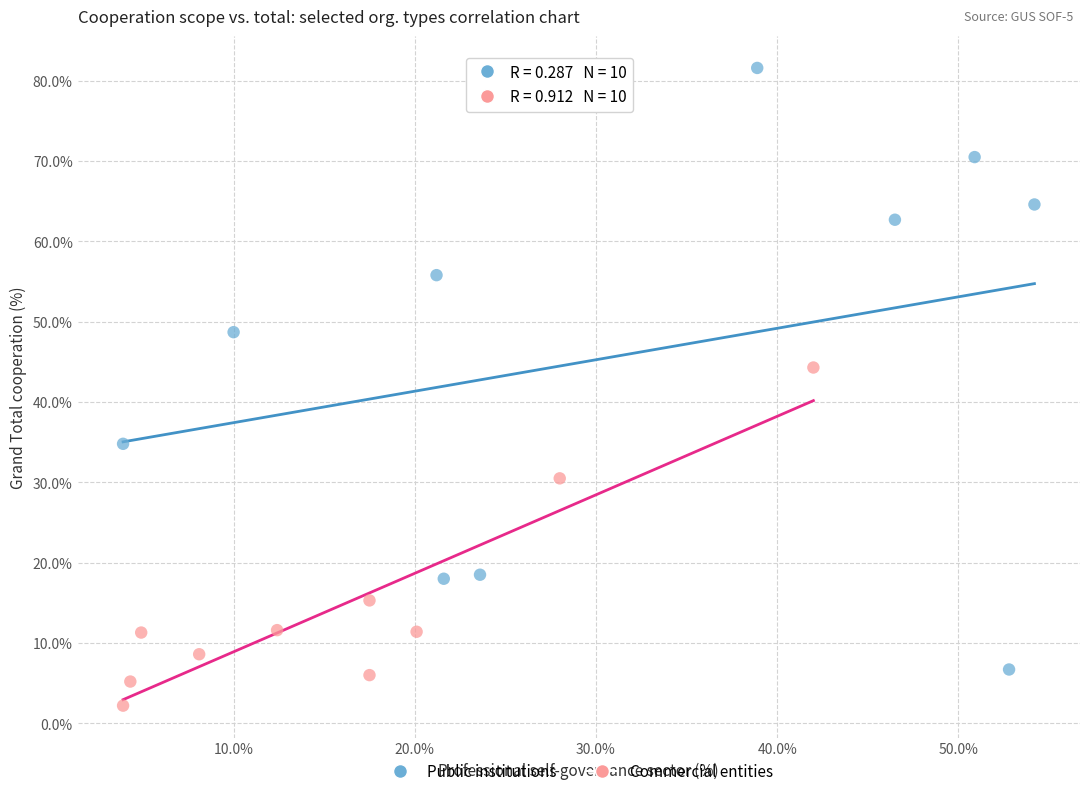

Which series has the largest Y range (max minus min)?

Public institutions